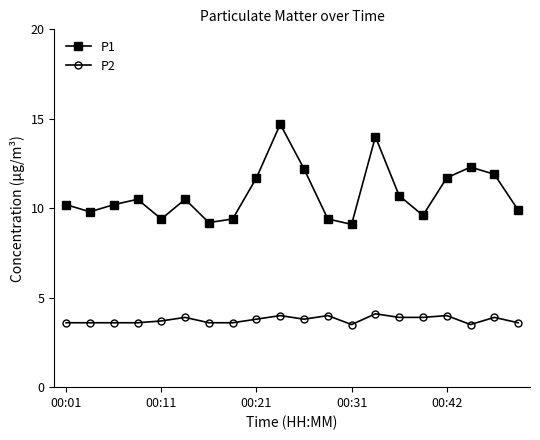

What is the average value of the P2 series?

3.8